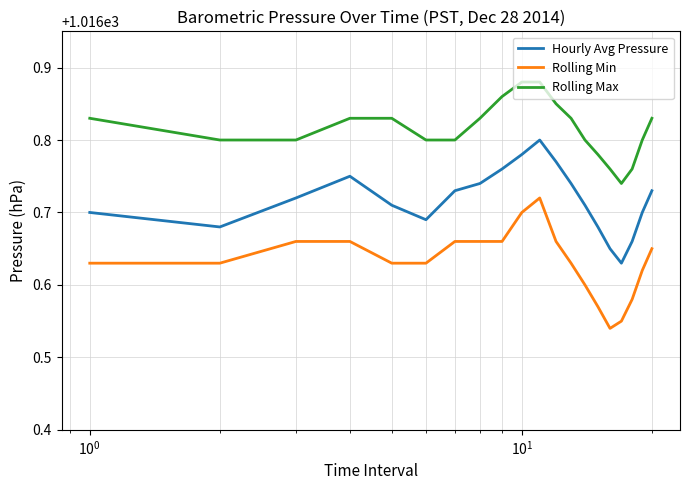

Rank the series by their maximum value, from lowest to highest.

Rolling Min, Hourly Avg Pressure, Rolling Max